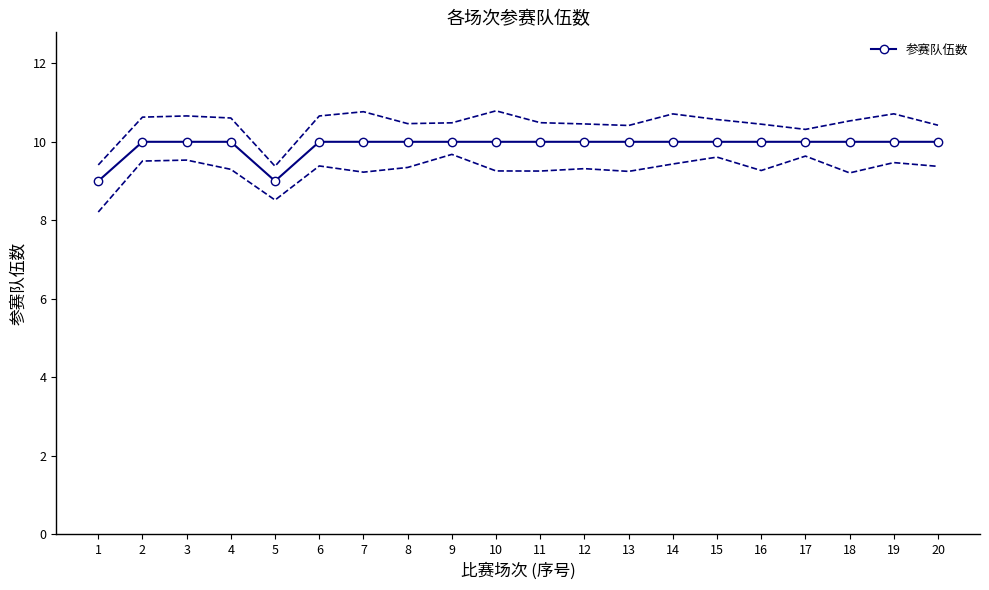

At which label is the value closest to 9?

1